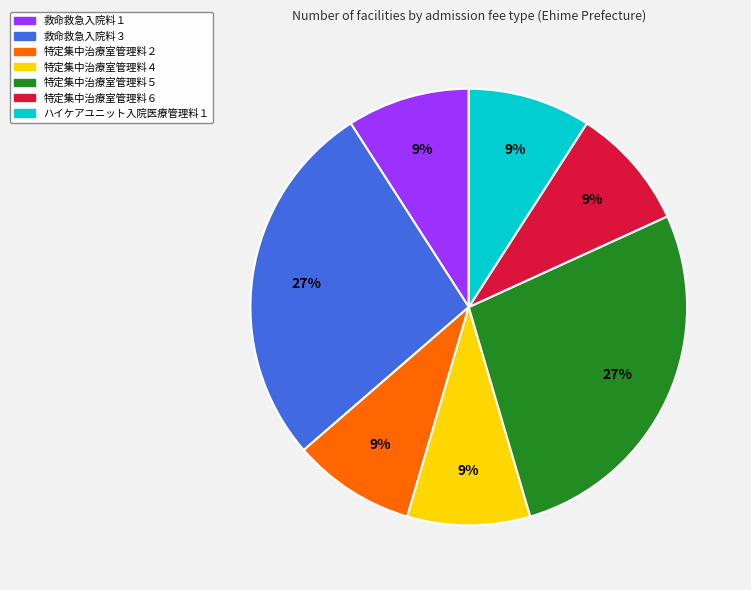

Combined, do 特定集中治療室管理料２ and 救命救急入院料１ account for over 50%?

No